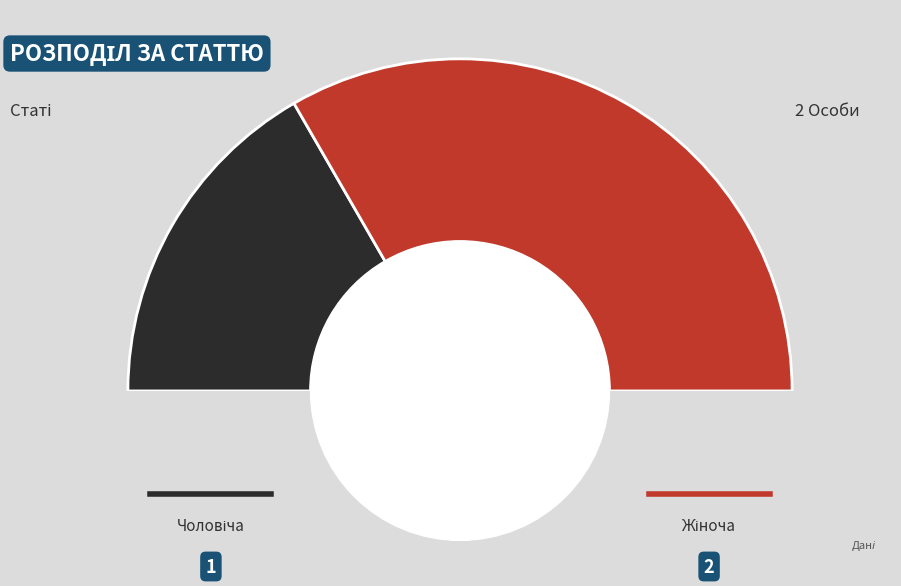

Which has a higher value, Чоловіча or Жіноча?

Жіноча